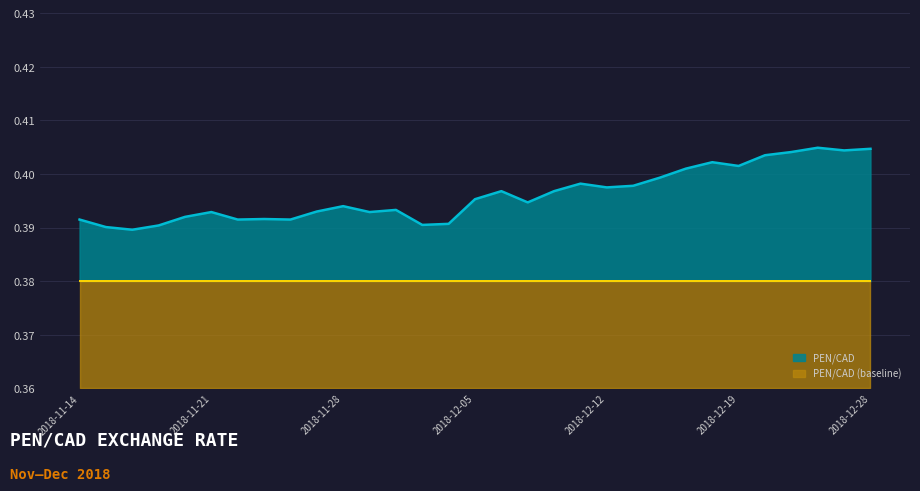

How many categories are shown in the chart?

31